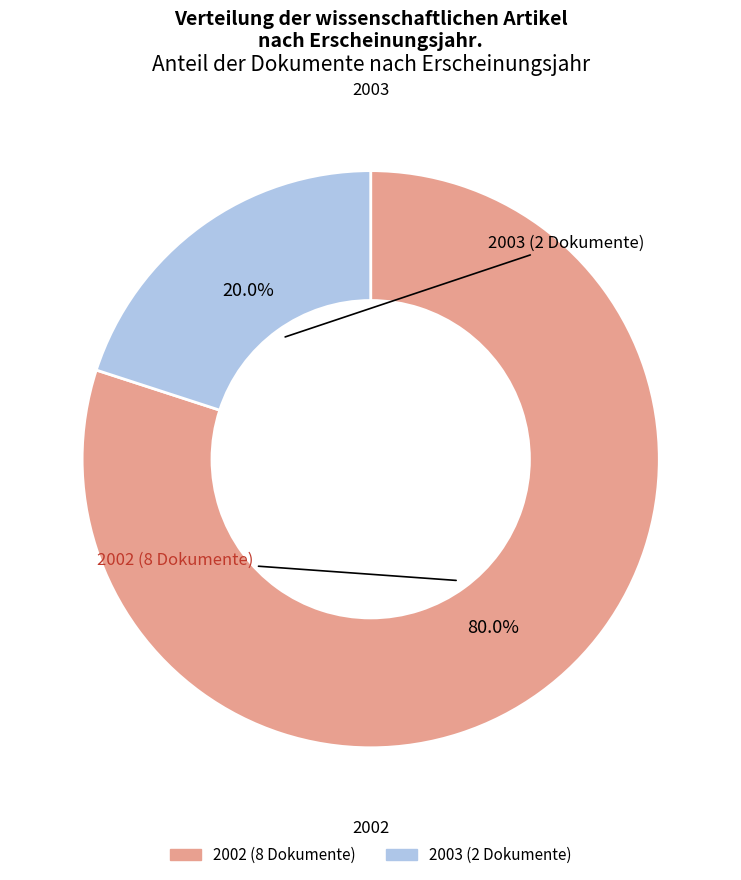

Rank the categories by value from lowest to highest.

2003, 2002